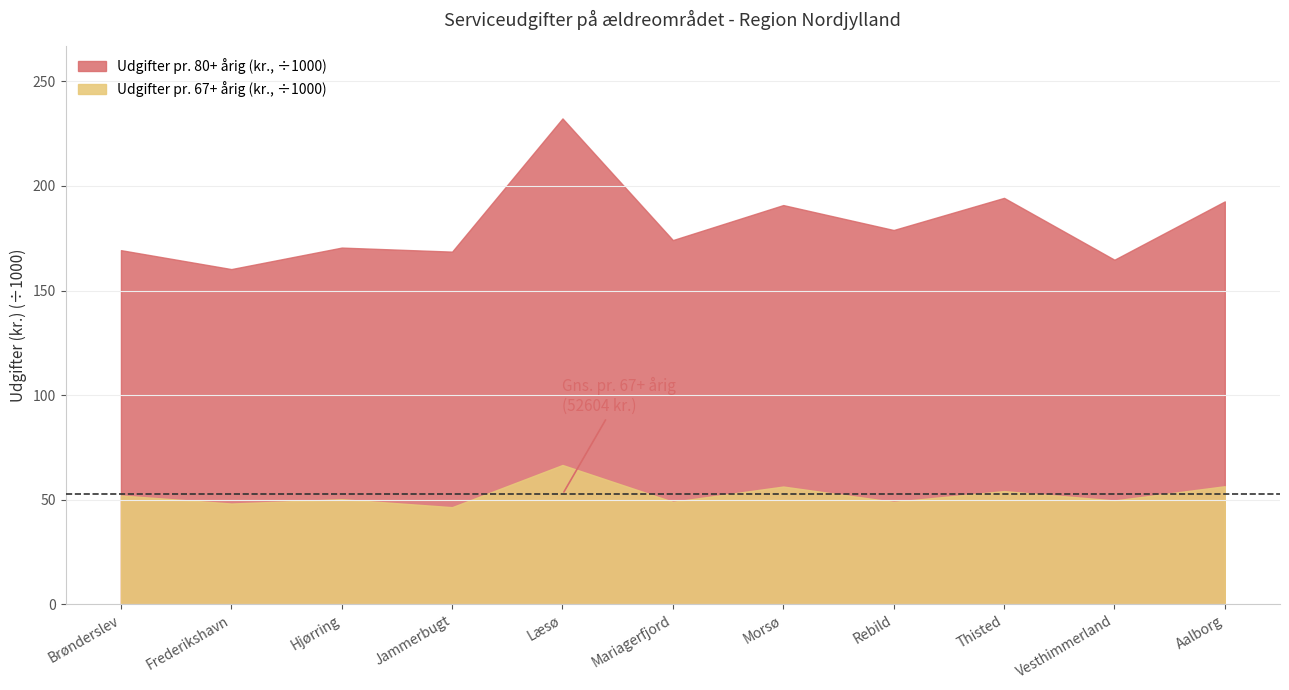

At how many categories does at least one series exceed 124477?

11